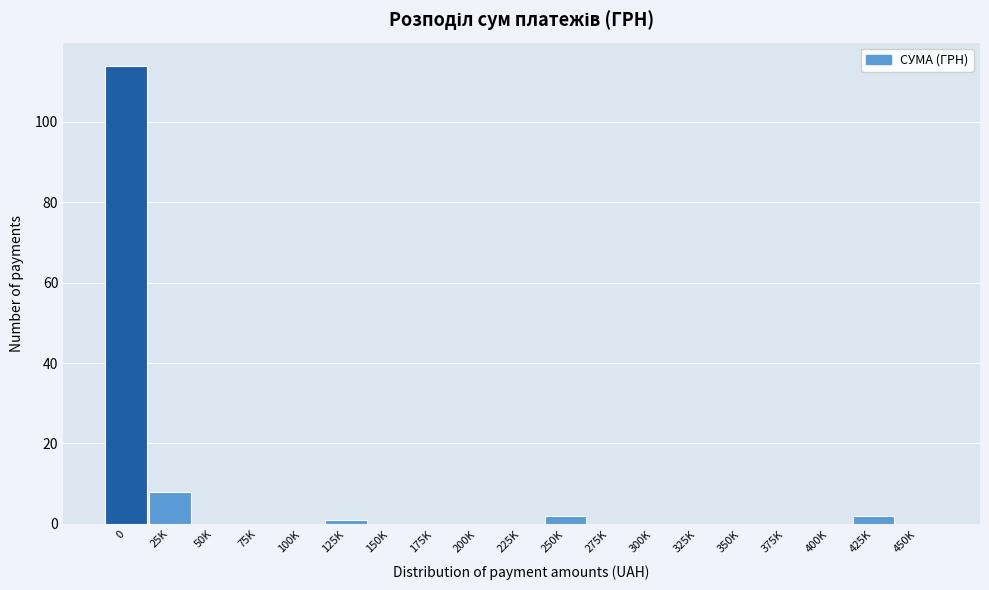

Reading left to right, transcribe all the data shown in this chart.

0=114	25K=8	50K=0	75K=0	100K=0	125K=1	150K=0	175K=0	200K=0	225K=0	250K=2	275K=0	300K=0	325K=0	350K=0	375K=0	400K=0	425K=2	450K=0